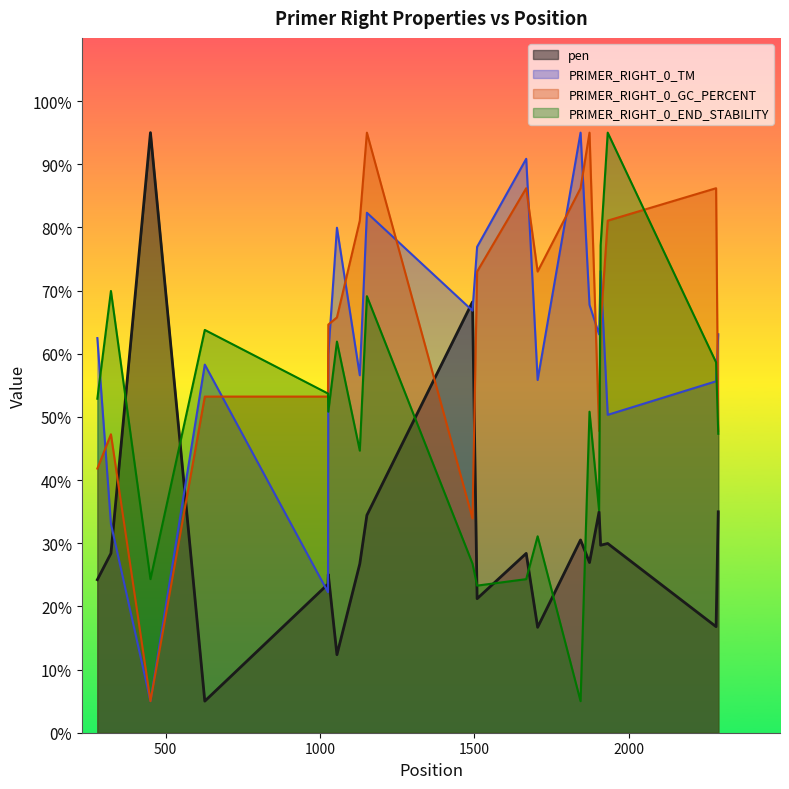

At which category does PRIMER_RIGHT_0_END_STABILITY reach its first local valley?

451